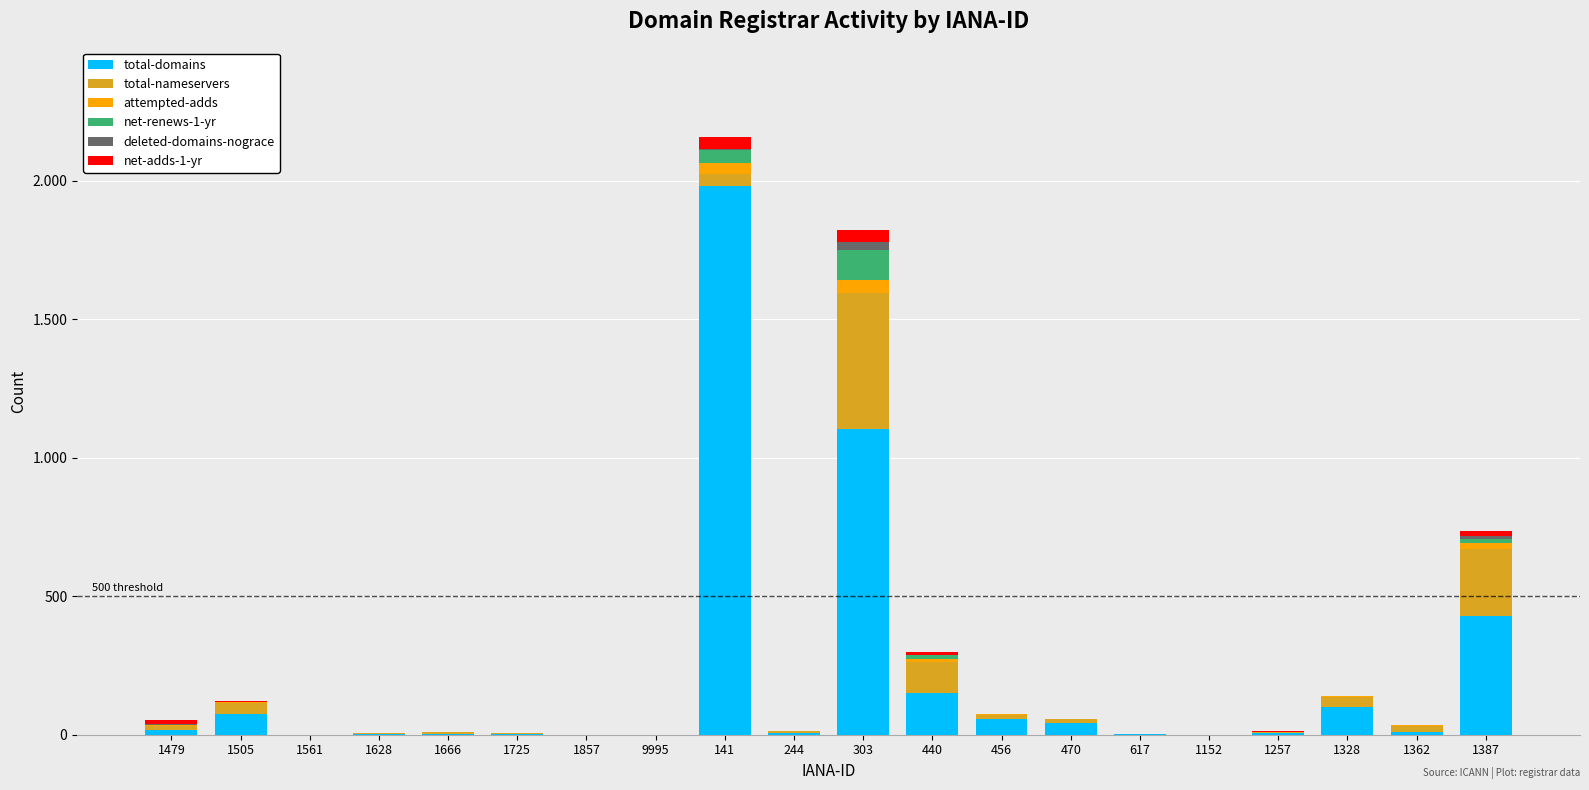

Are the bars horizontal?

No